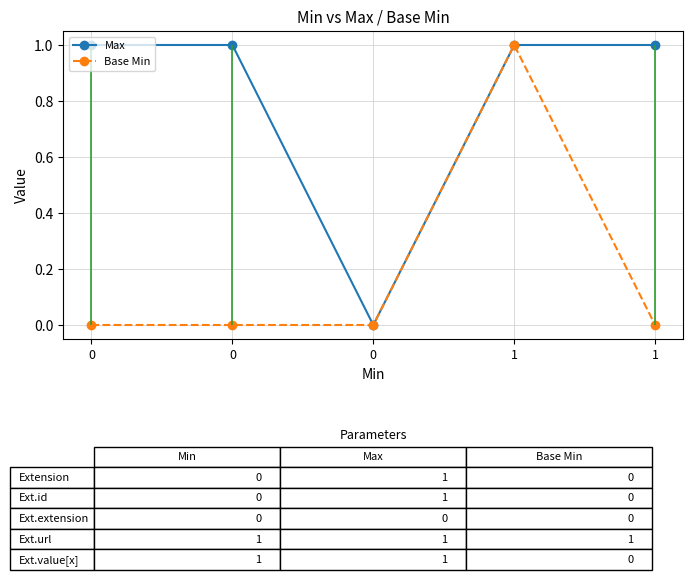

Reading left to right, what are all the values shown in this chart?

Max: 0=1	0=1	0=0	1=1	1=1
Base Min: 0=0	0=0	0=0	1=1	1=0